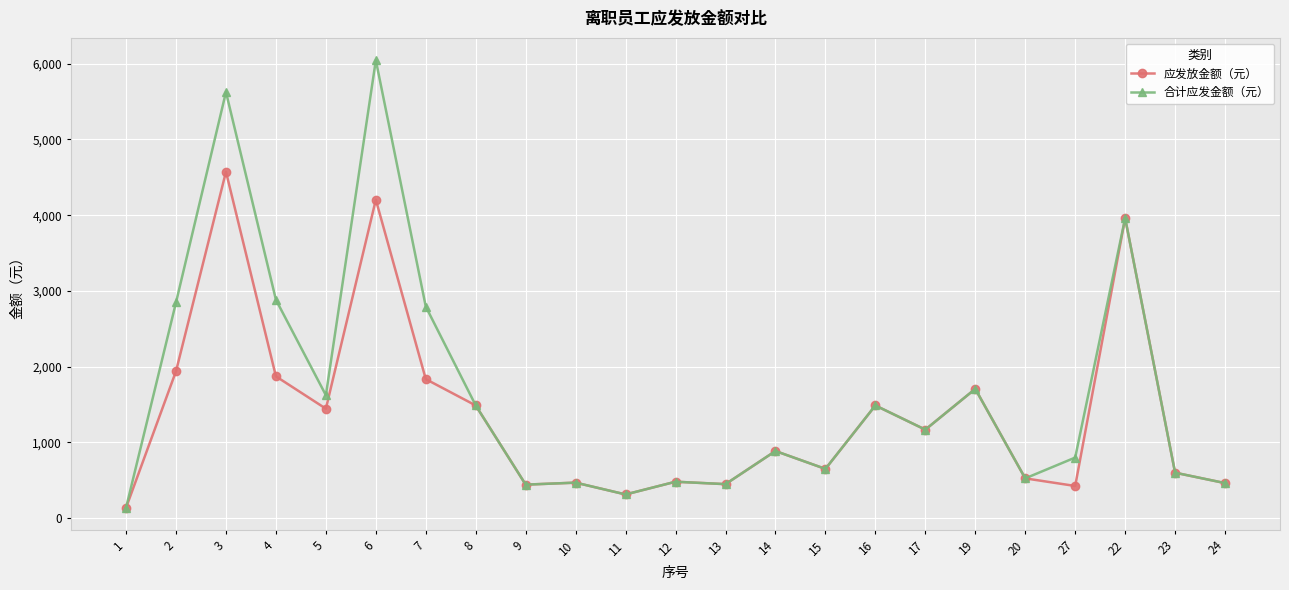

List the series in order of their peak value, highest first.

合计应发金额（元）, 应发放金额（元）